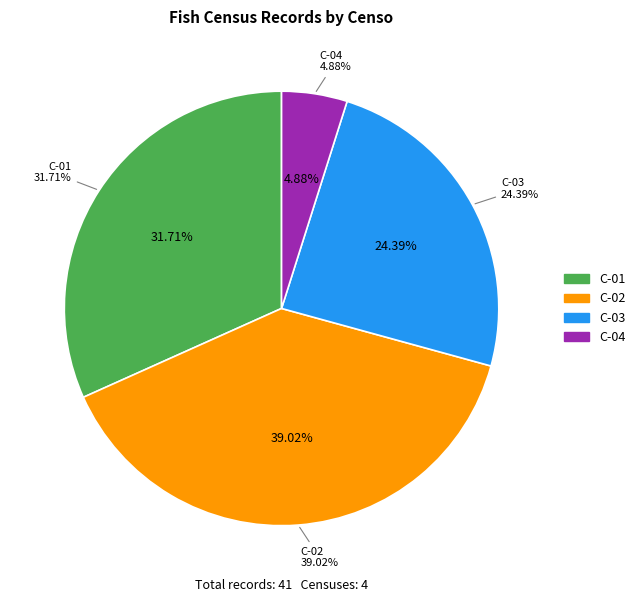

What percentage do C-04 and C-02 together represent?

43.9%